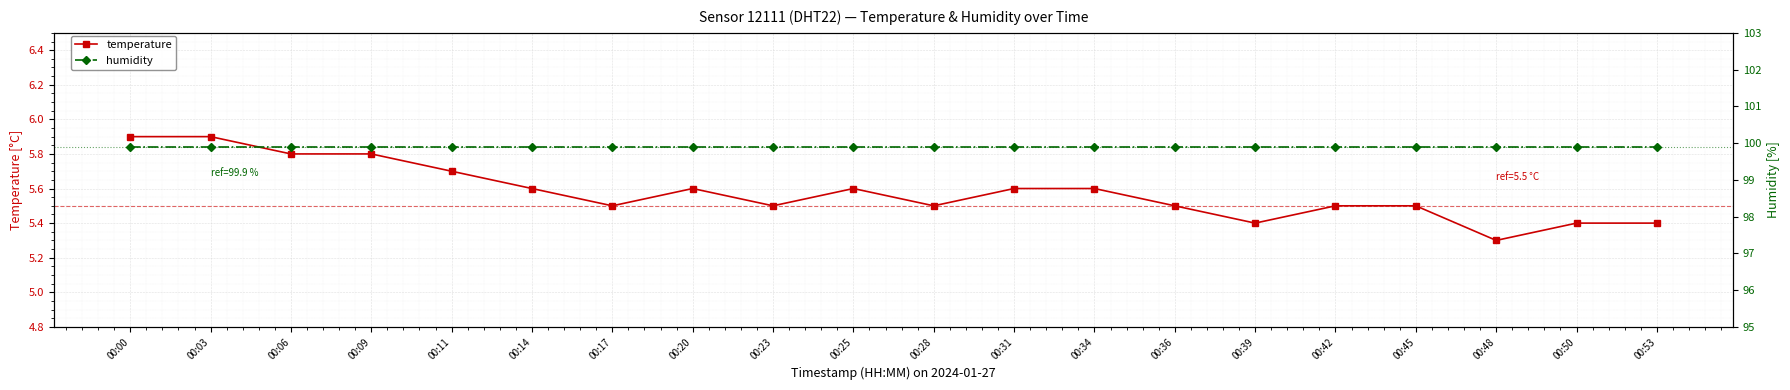

What is the sum of the humidity values at 00:39 and 00:50?

199.8